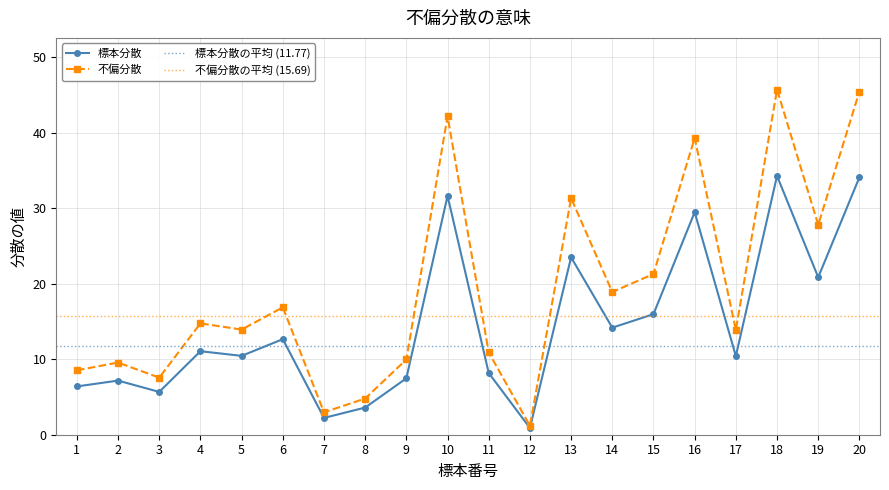

Which has a higher value, 9 or 4?

4